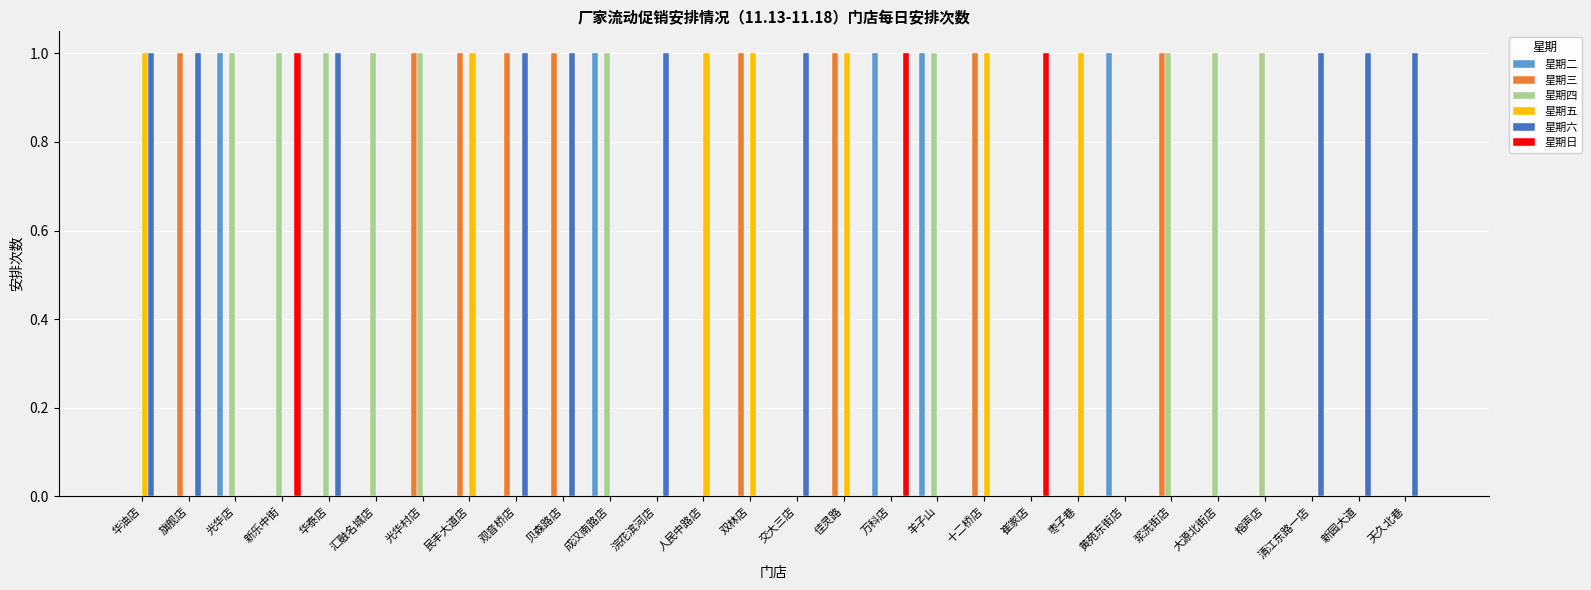

True or false: 星期五 has a value of 2 at 枣子巷.

False